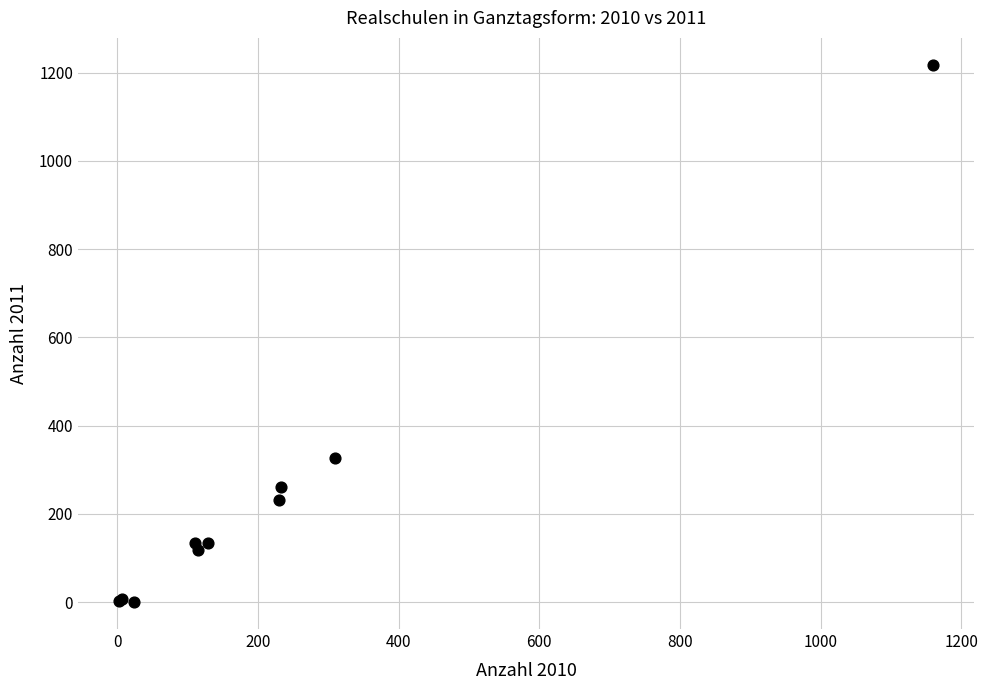

What Y value in the scatter plot is closest to 609?

327